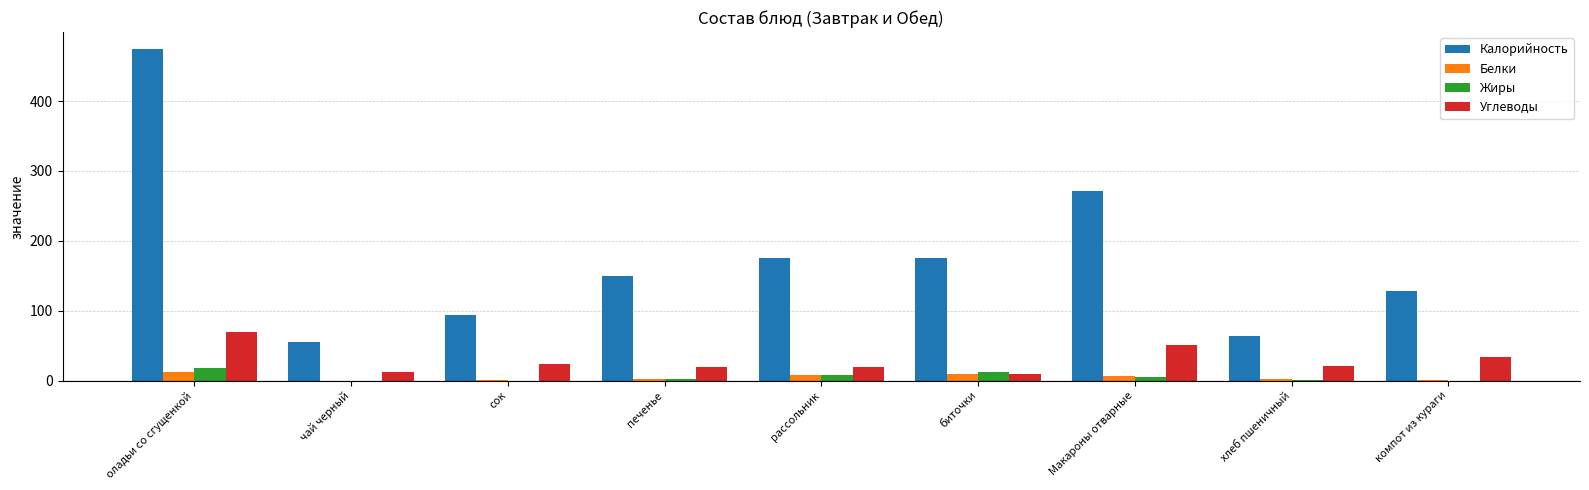

What is the total value across all series at оладьи со сгущенкой?

575.0